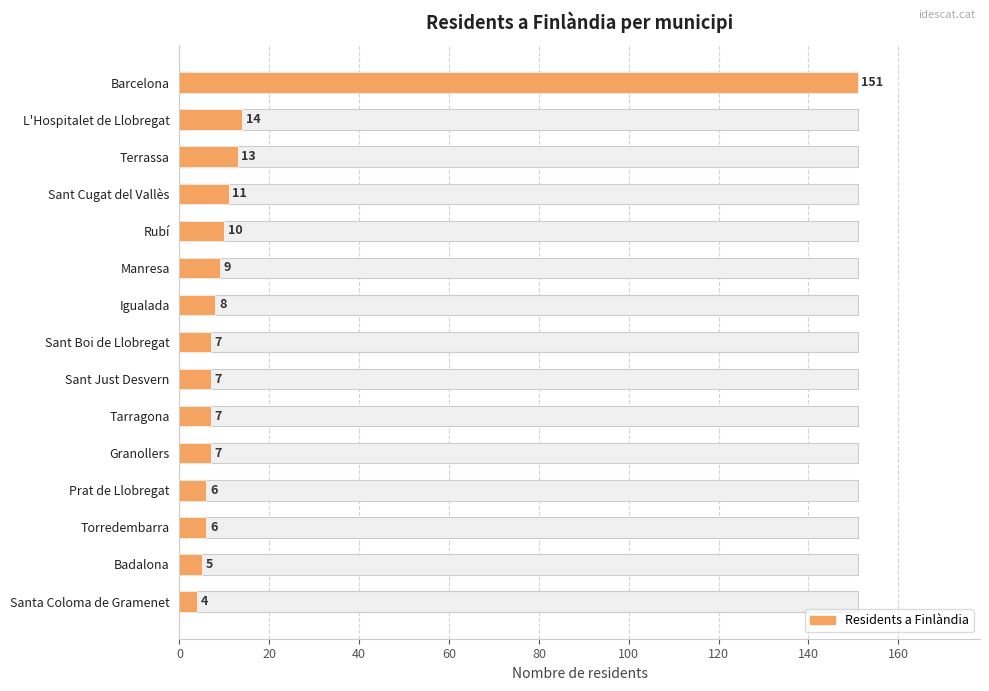

How many series are shown in this chart?

1